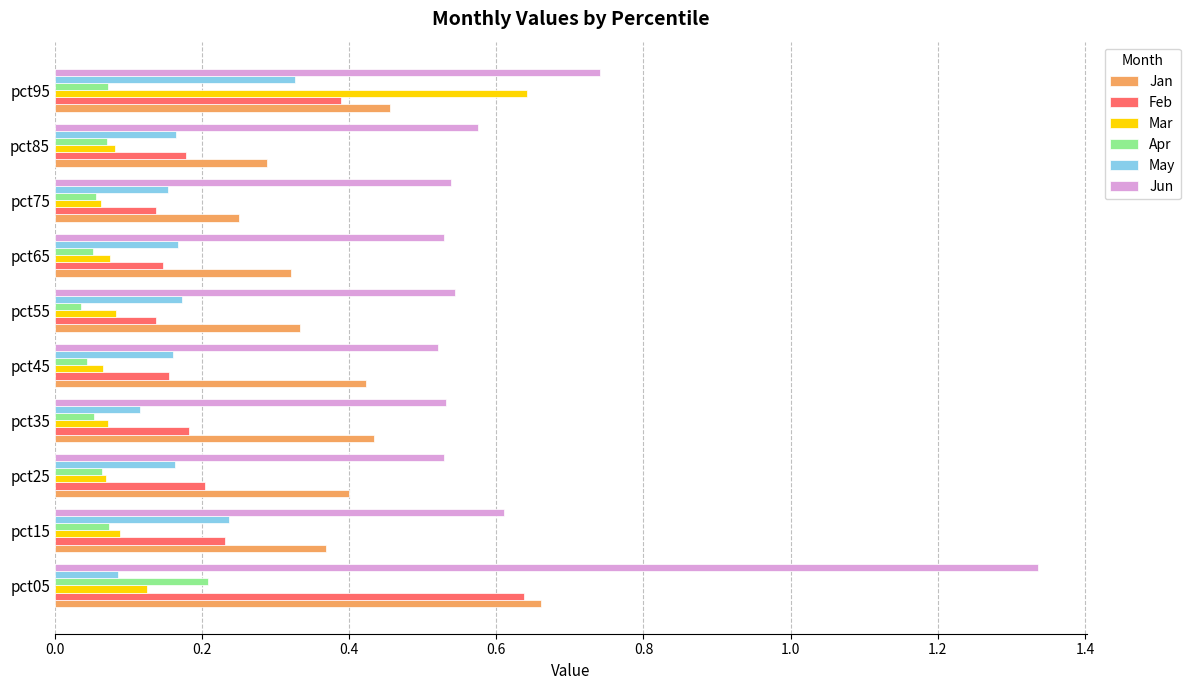

Count the Mar values in the range 0 to 1.

10